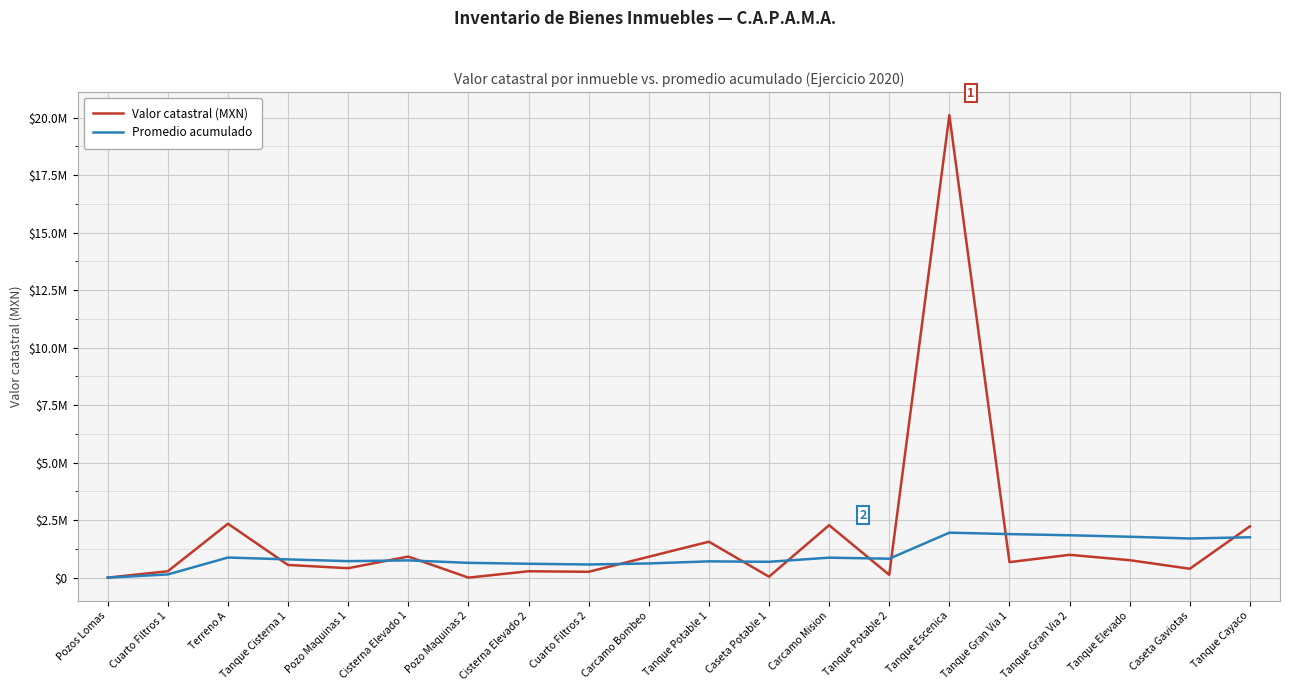

What is the sum of the Valor catastral (MXN) values at Cuarto Filtros 1 and Cuarto Filtros 2?

530300.0